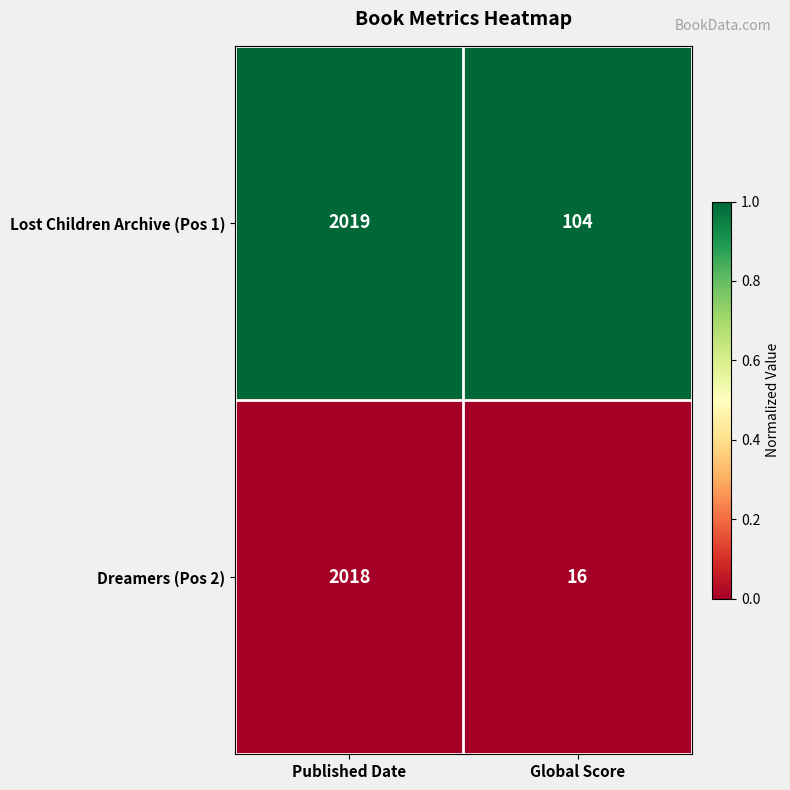

At which category does the chart reach its minimum across all series?

Global Score